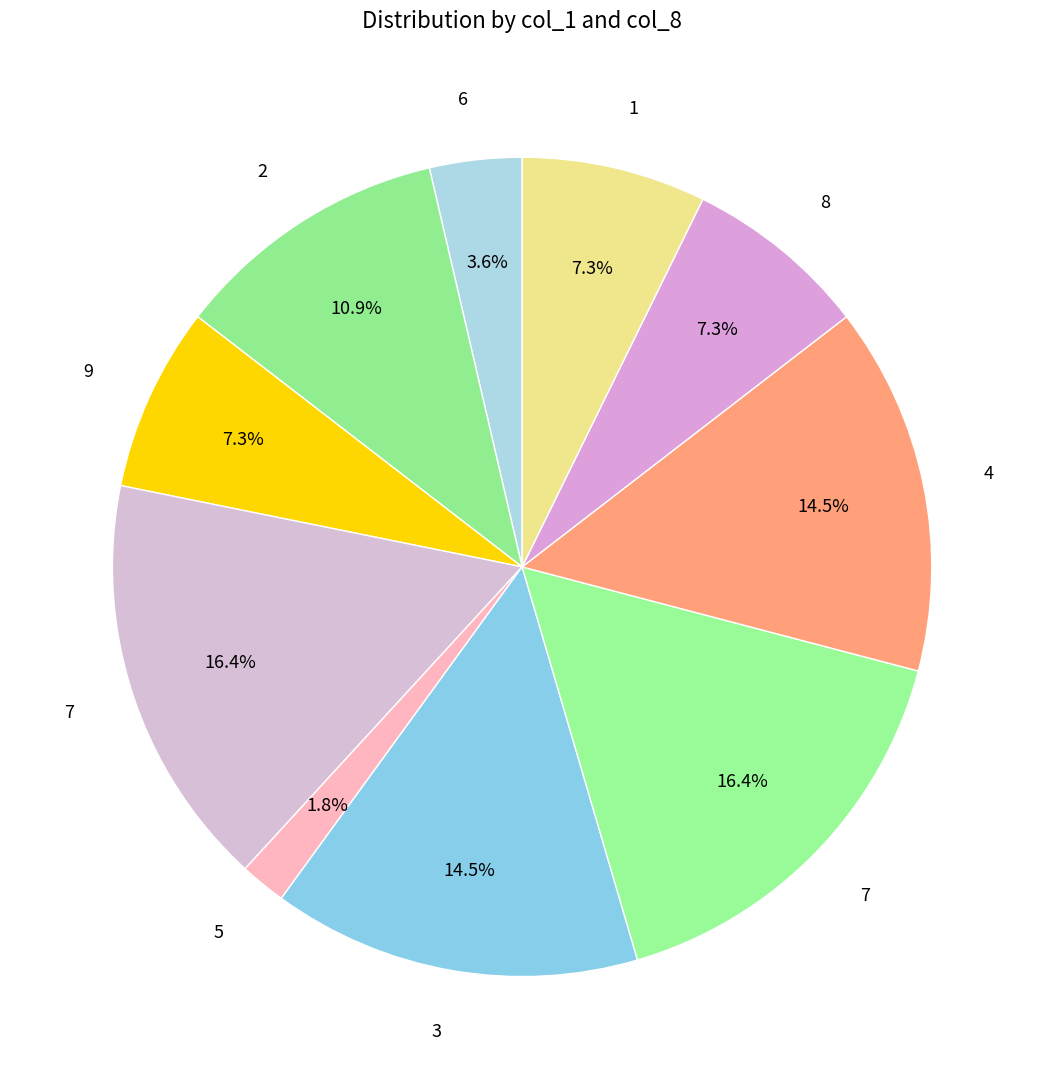

Count the number of slices in the pie.

10